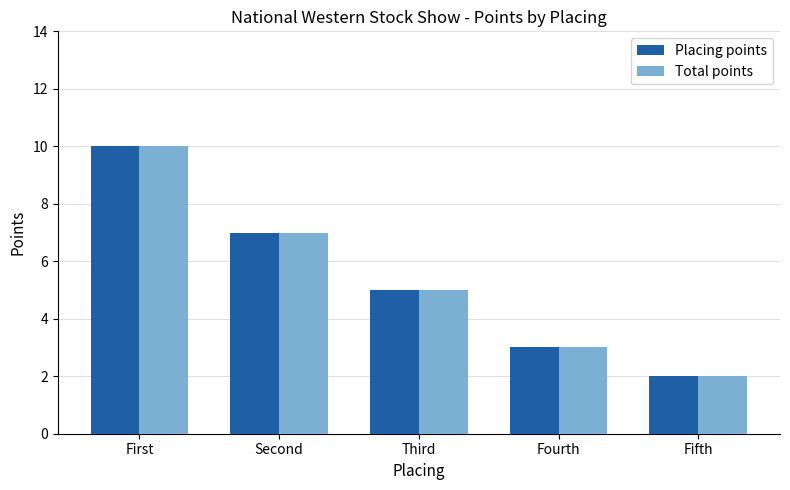

Read the Placing points value at First.

10